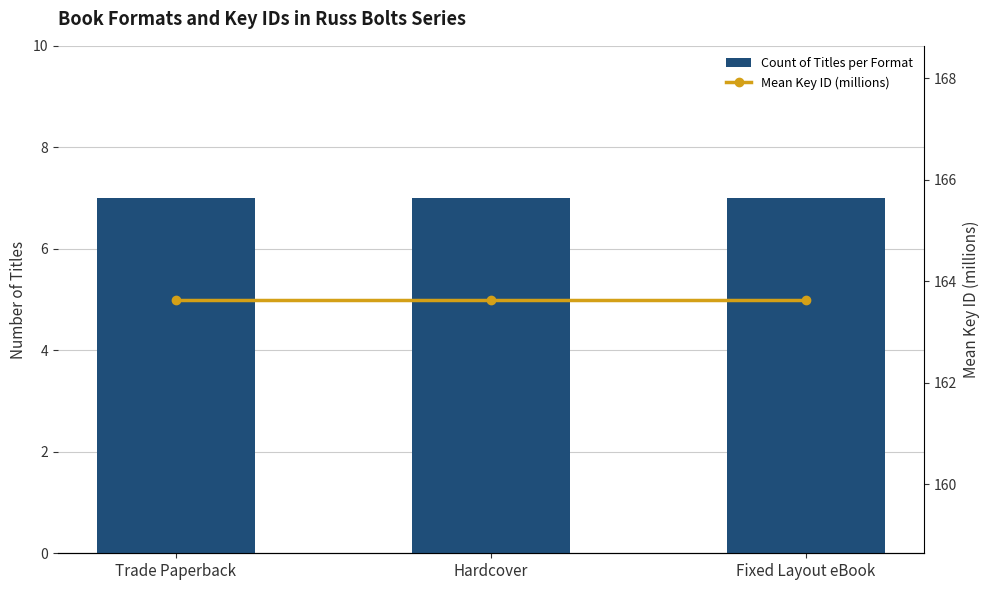

What is the sum of all Count of Titles per Format values?

21.0